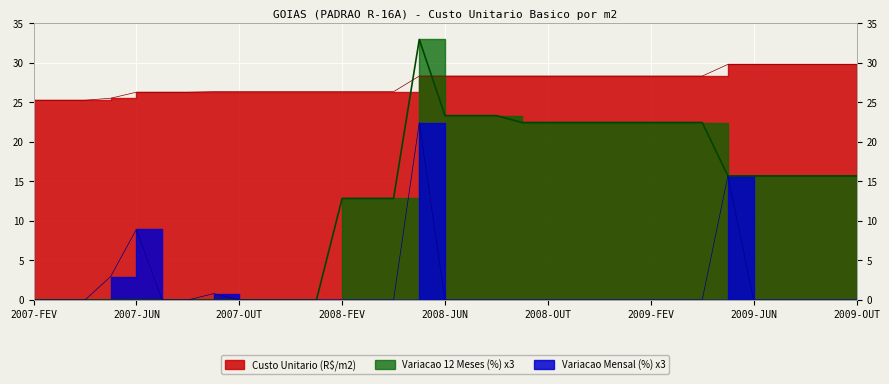

The Variacao 12 Meses (%) series shows 22.6 at 2007-AGO. True or false?

False